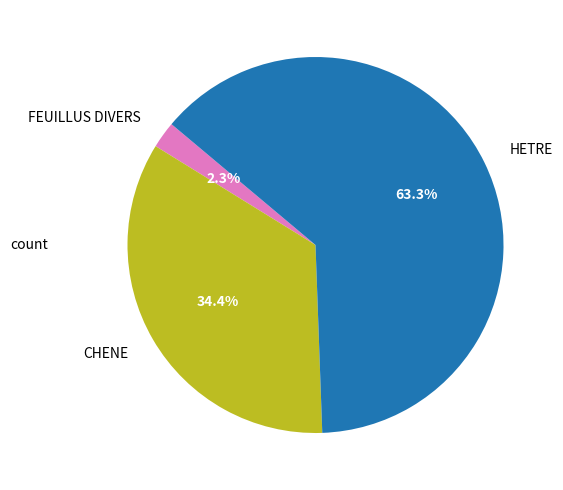

Which has a higher value, FEUILLUS DIVERS or HETRE?

HETRE